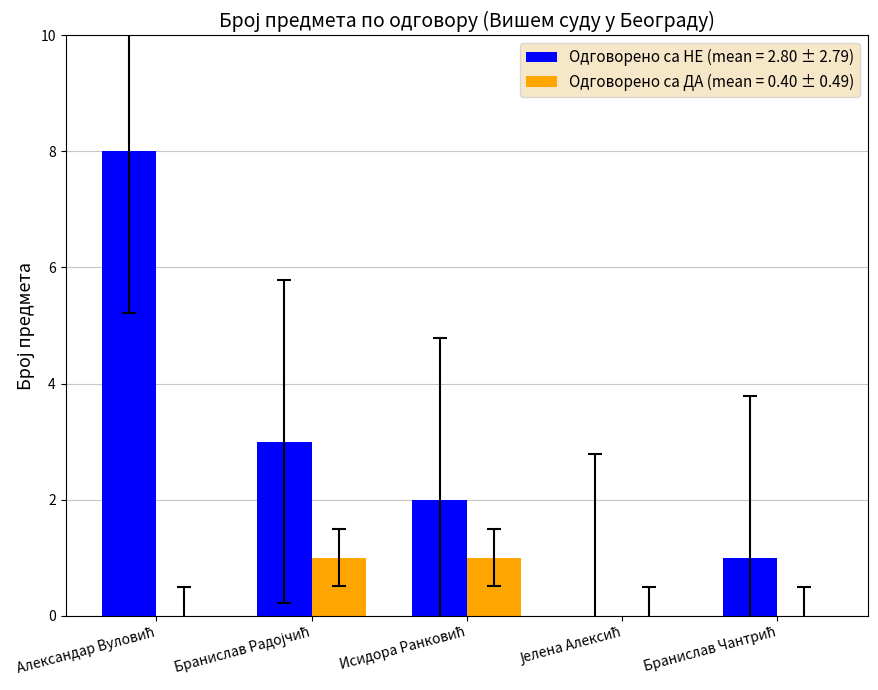

What is the greatest value displayed?

8